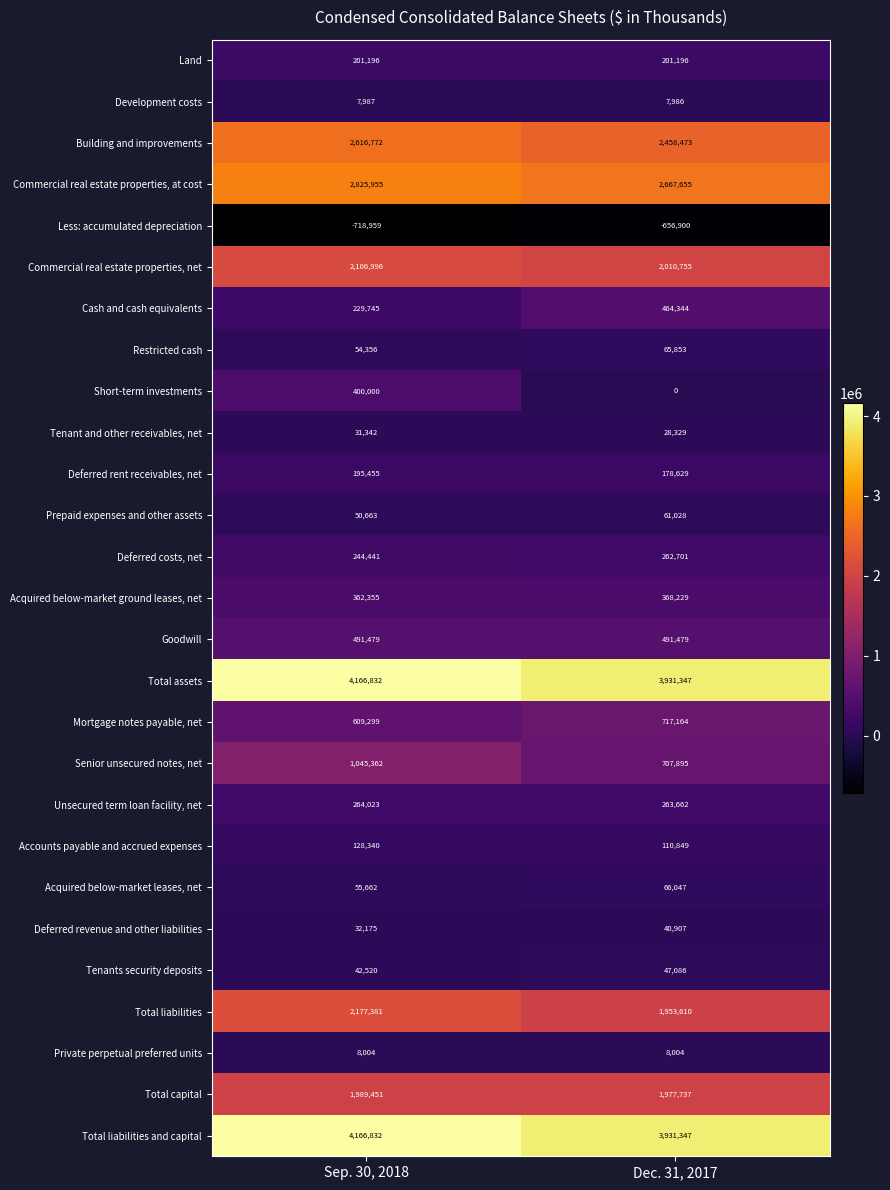

Count the number of data series in this chart.

27